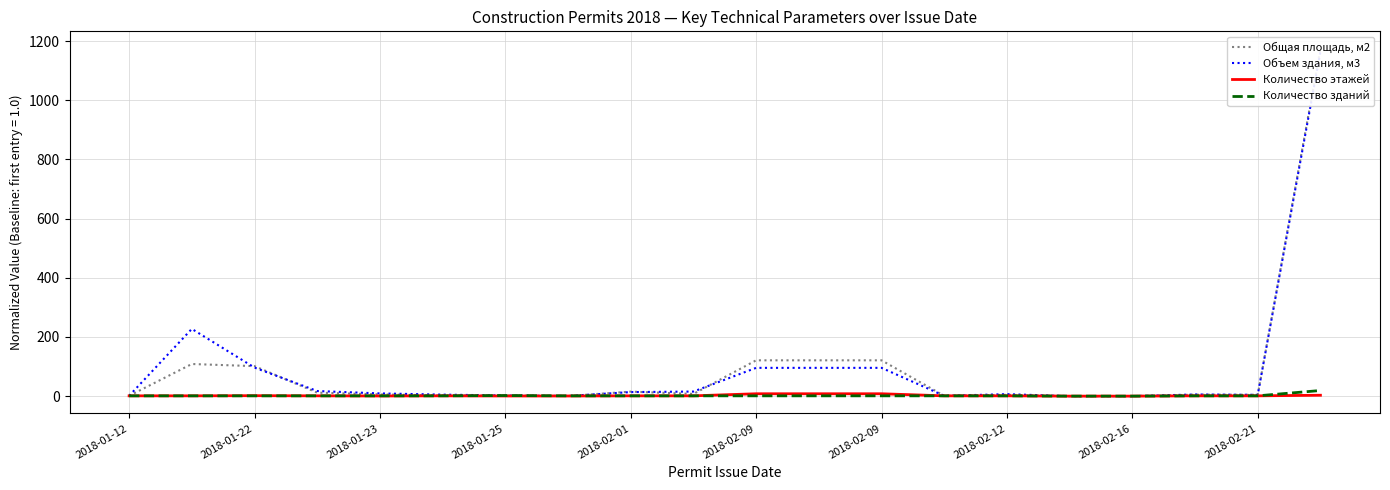

Count the number of categories in the chart.

20